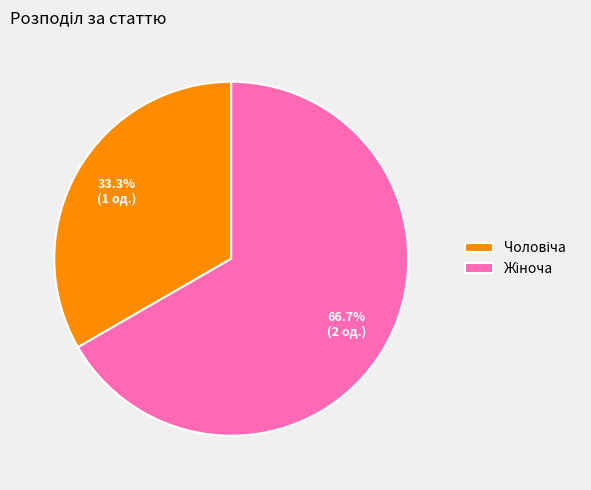

Does any single category account for the majority?

Yes